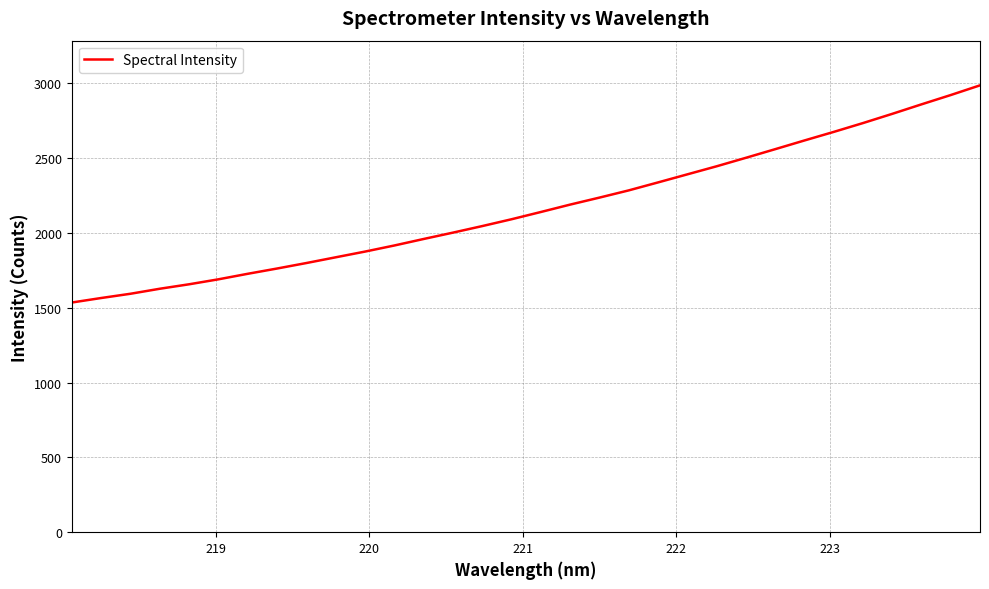

What is the sum of all values?

69383.3